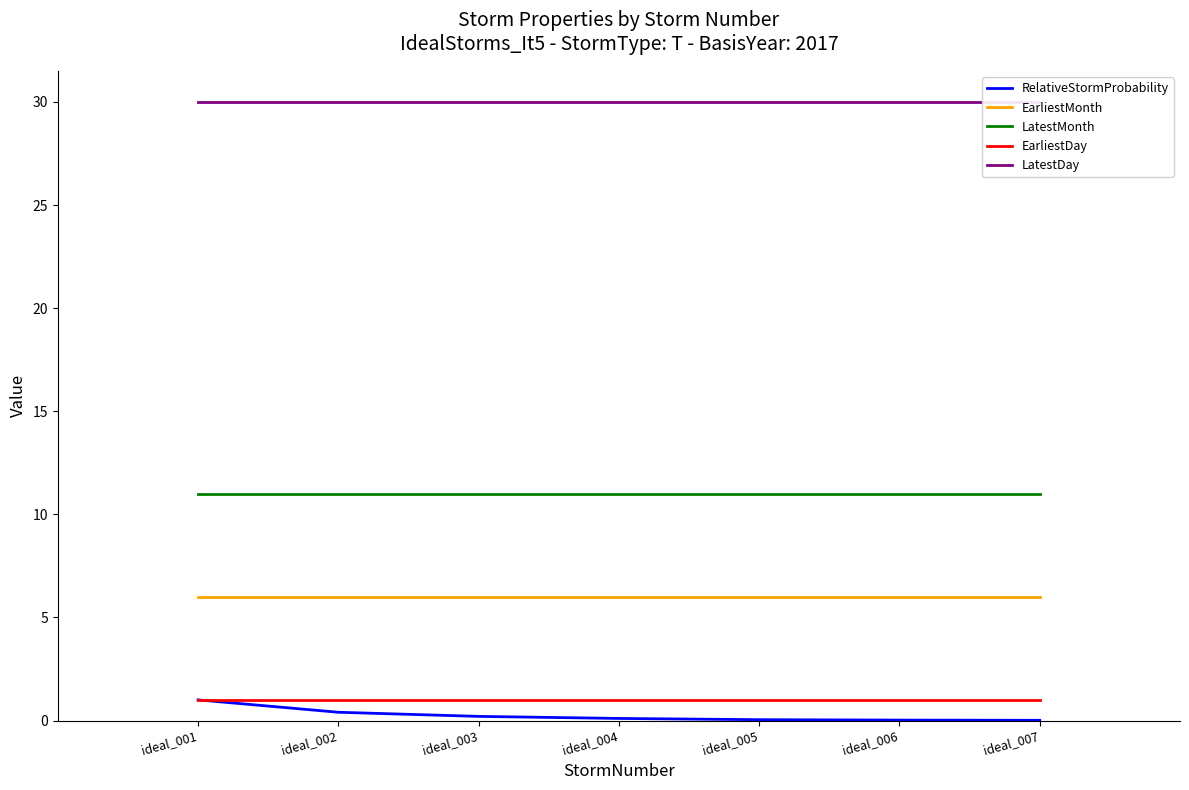

True or false: RelativeStormProbability has a value of 0.3 at ideal_001.

False